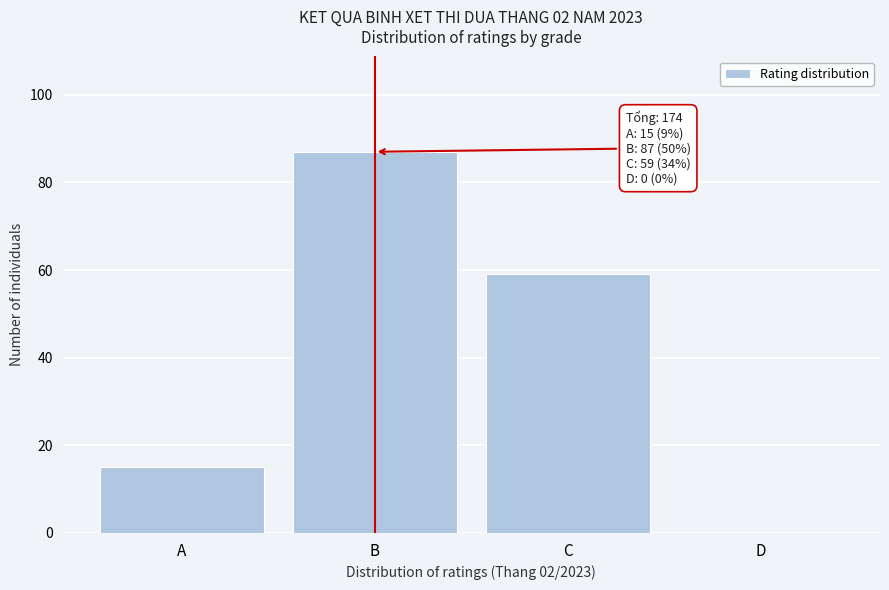

Reading right to left, extract all data points from this chart.

D=0	C=59	B=87	A=15